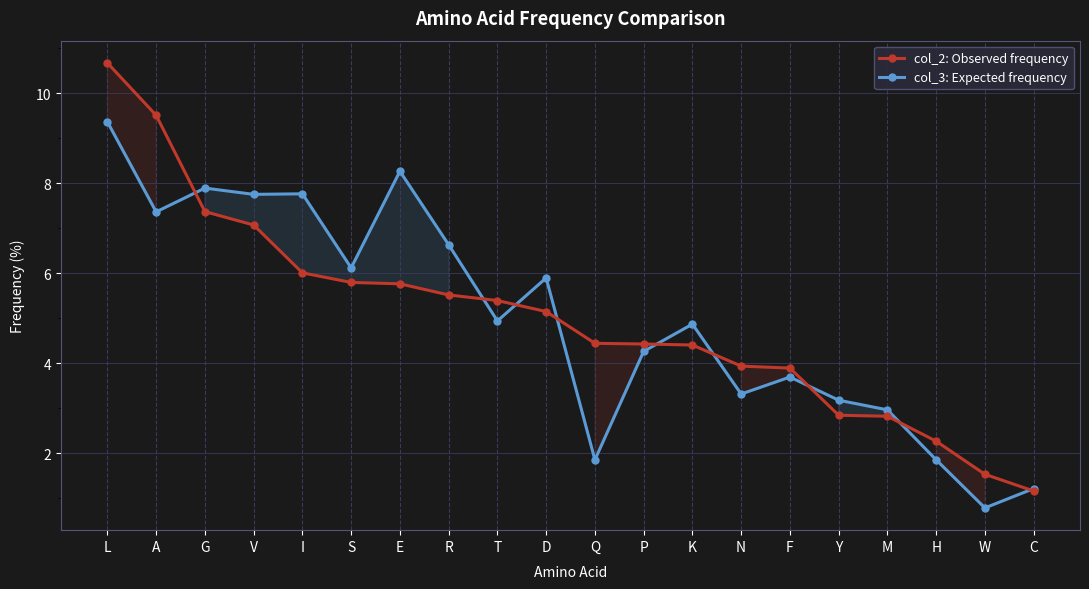

Is it true that col_2: Observed frequency equals 3.3 at H?

False